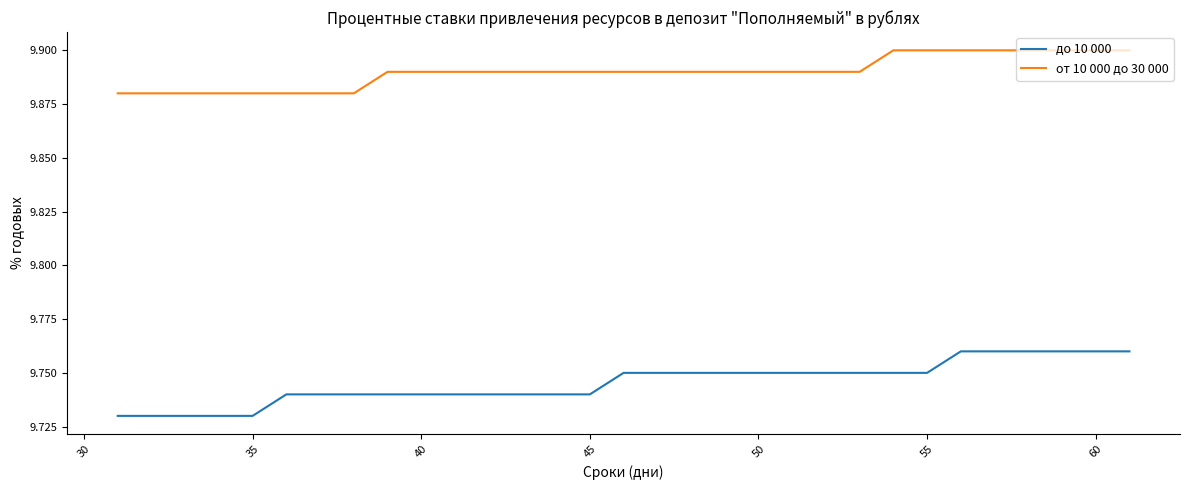

List the series in order of their overall mean, highest first.

от 10 000 до 30 000, до 10 000